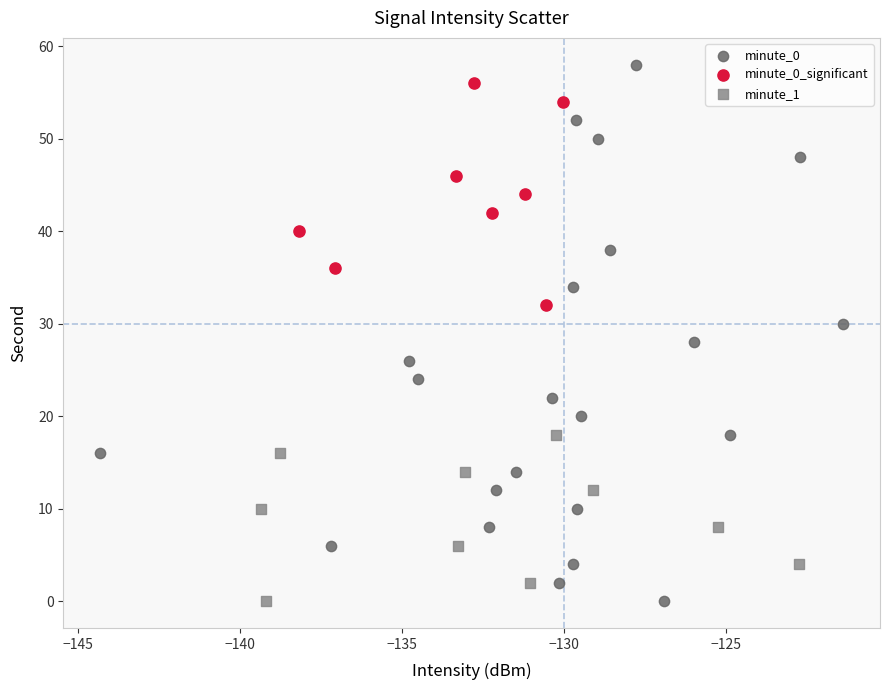

Which series has the widest spread of Y values?

minute_0